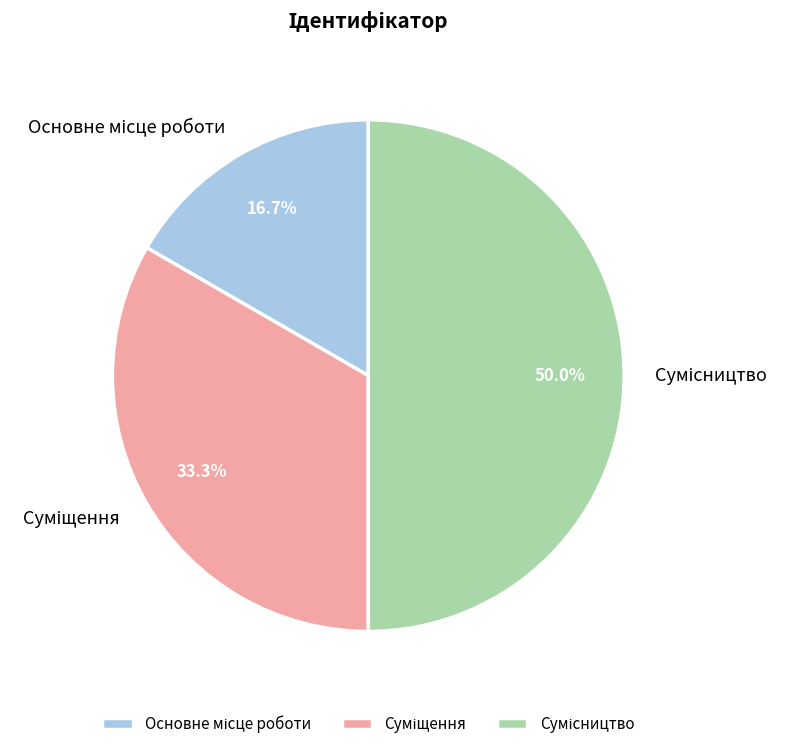

Which slice is the smallest?

Основне місце роботи